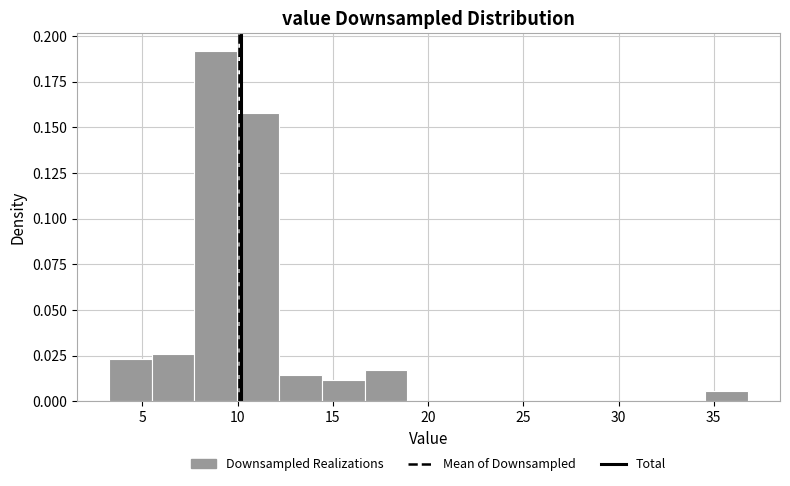

How tall is the bar that spans 16.5 to 19.0 on the x-axis? Neither the bar edges nor the heights are printed on the chart, so give them approximately, as read against the axes.

0.015